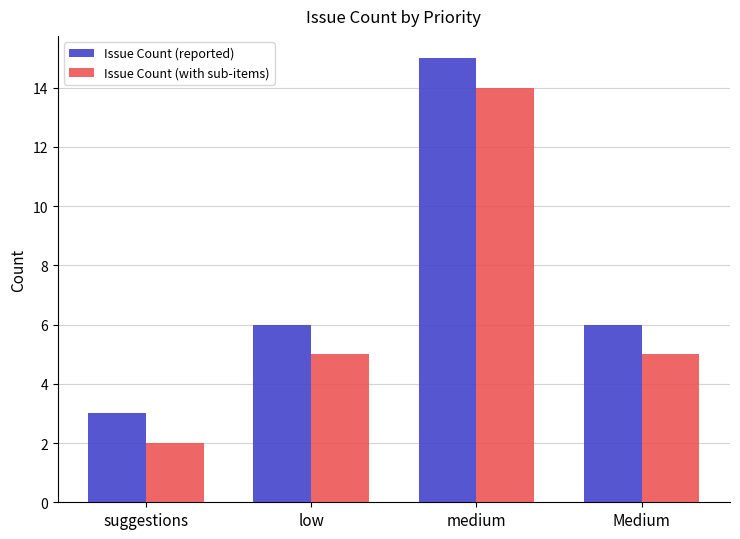

True or false: Issue Count (reported) has a value of 15 at medium.

True